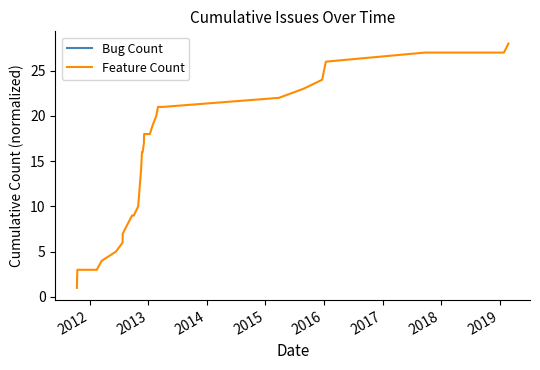

Rank the series by their maximum value, from lowest to highest.

Bug Count, Feature Count